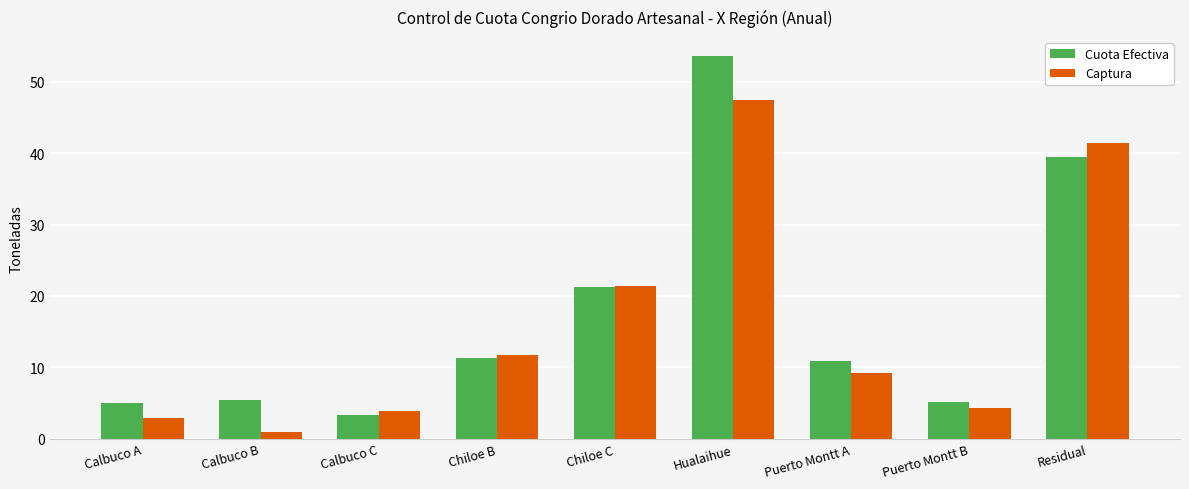

At which label is Captura closest to 24?

Chiloe C